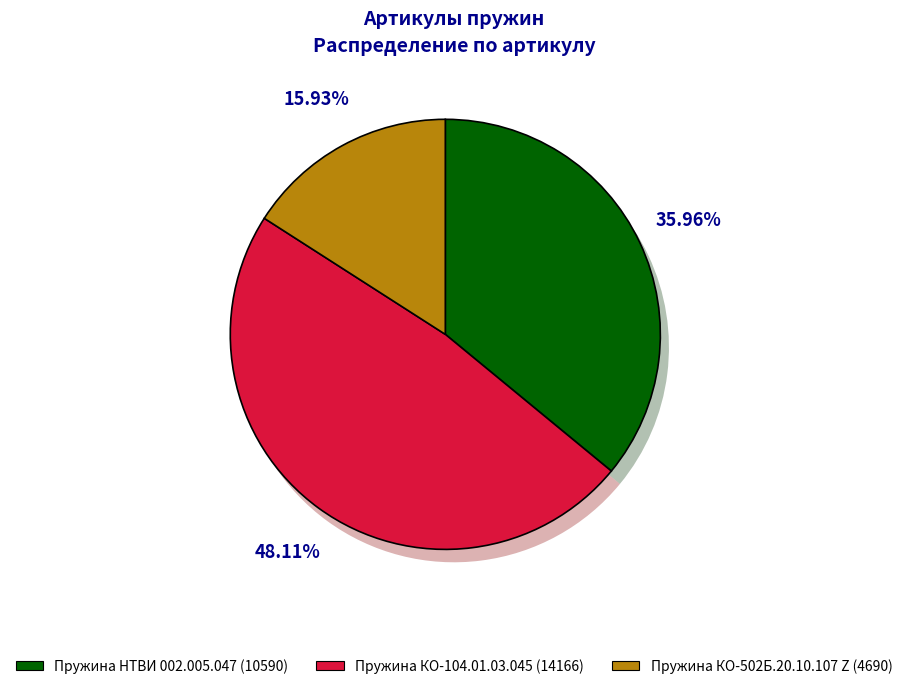

Combined, do Пружина КО-104.01.03.045 and Пружина НТВИ 002.005.047 account for over 50%?

Yes